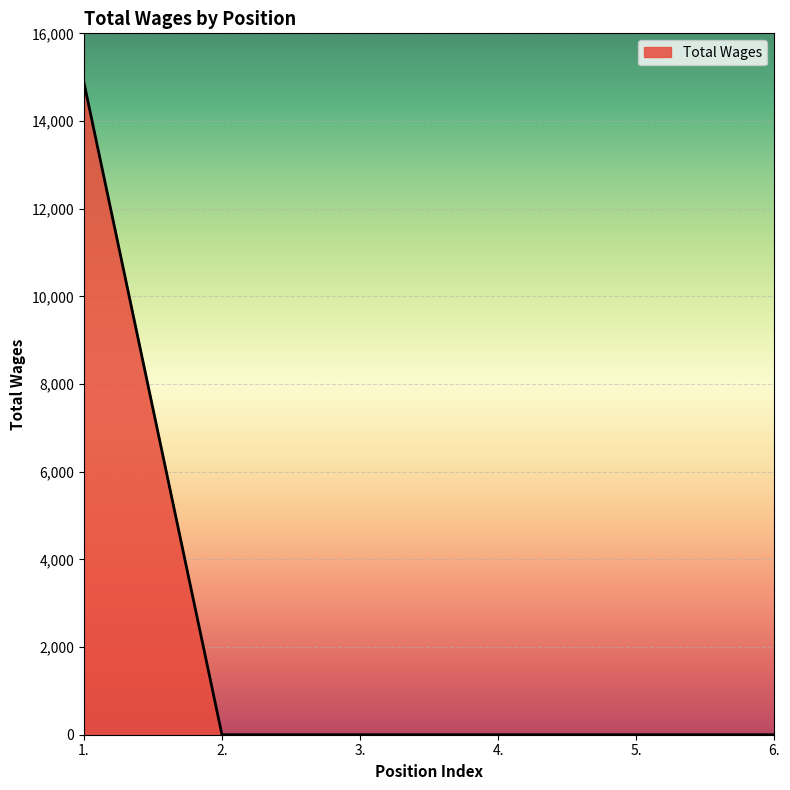

Reading right to left, extract all data points from this chart.

0	0	0	0	0	14880